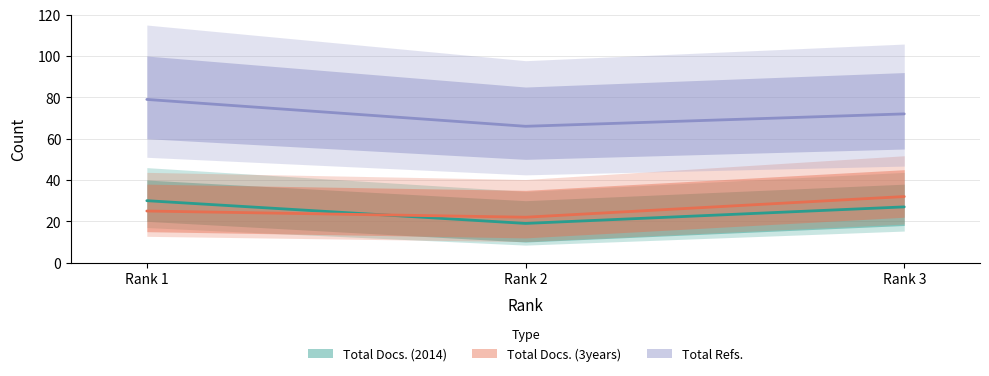

Which series has the largest total across all categories?

Total Refs.